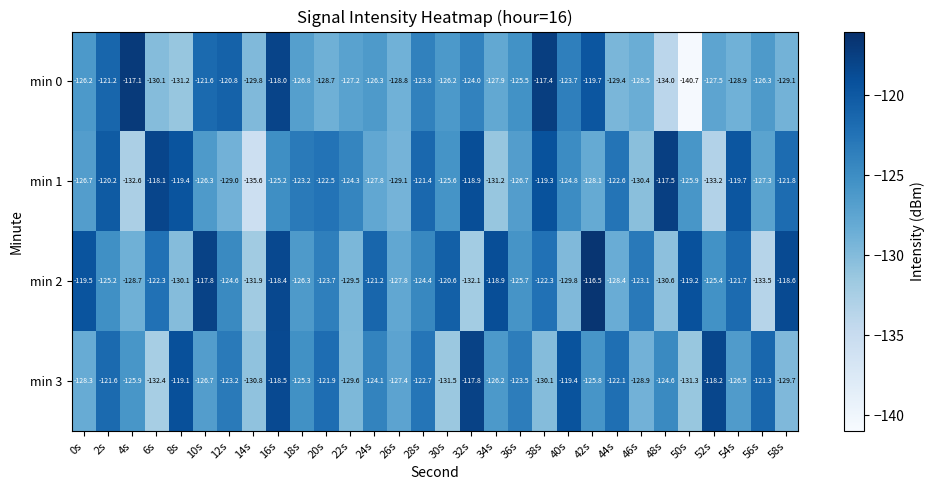

The value of min 2 at 46s is -221.4. True or false?

False